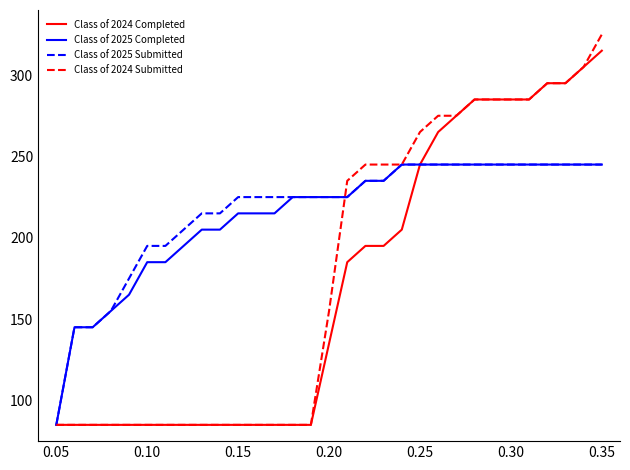

What is the minimum value for Class of 2025 Submitted?

85